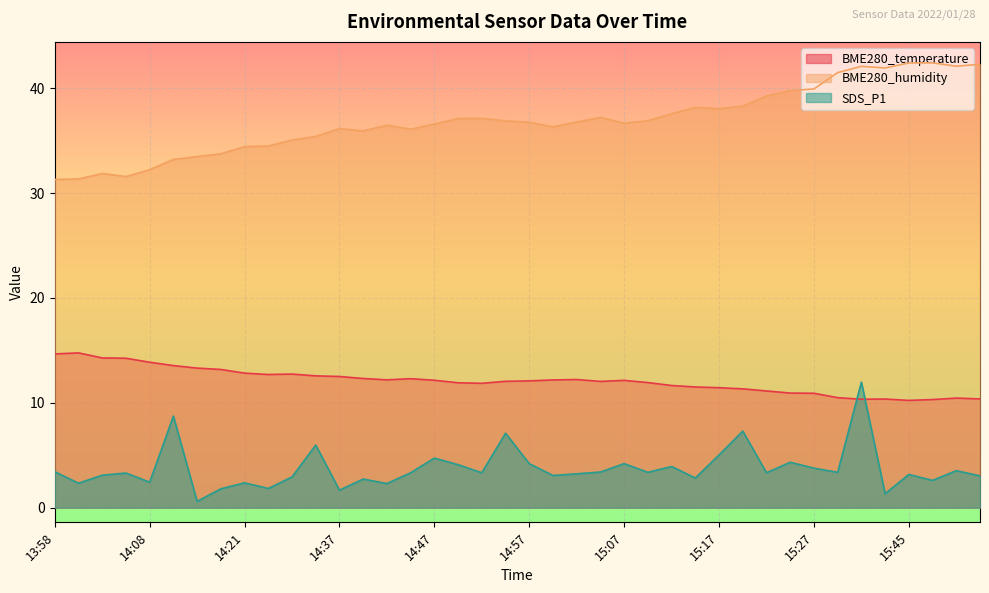

Which series has the largest range (max minus min)?

SDS_P1